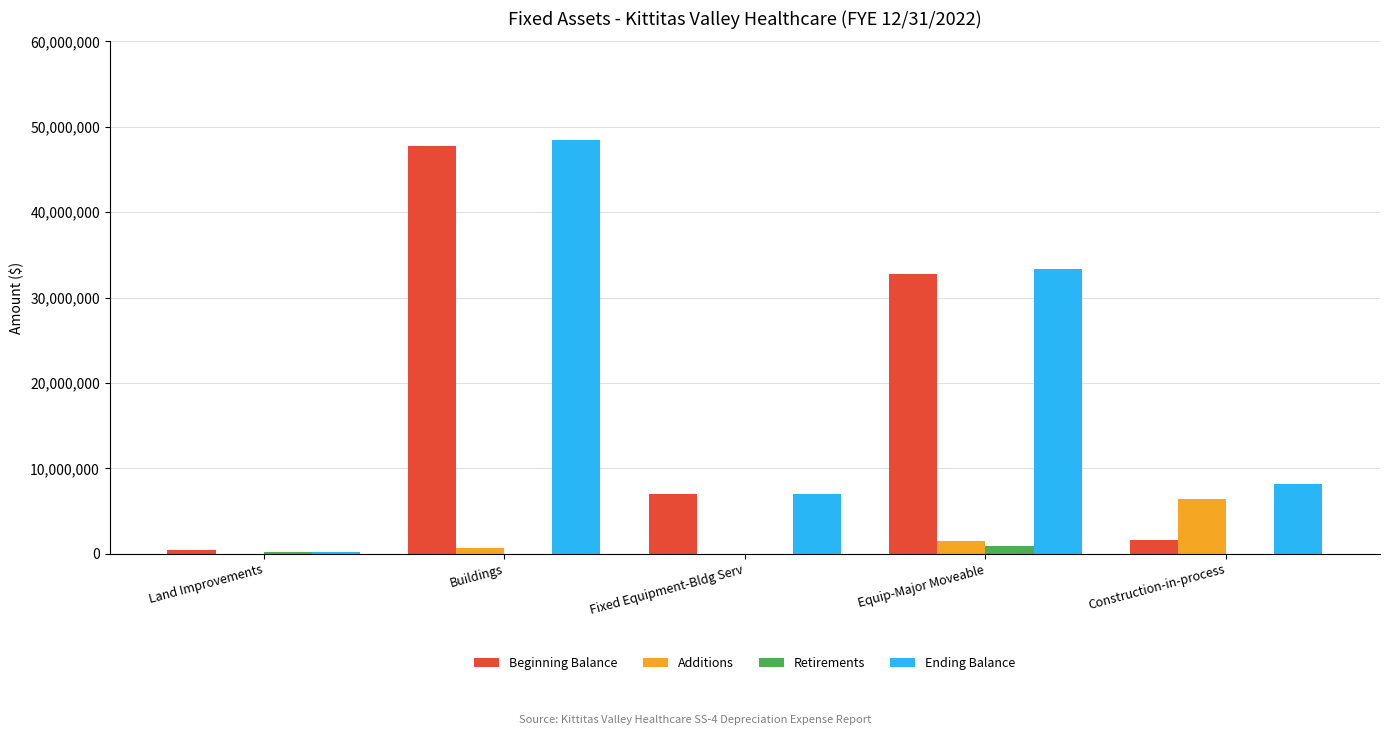

At which label does Ending Balance first exceed 8119115?

Buildings